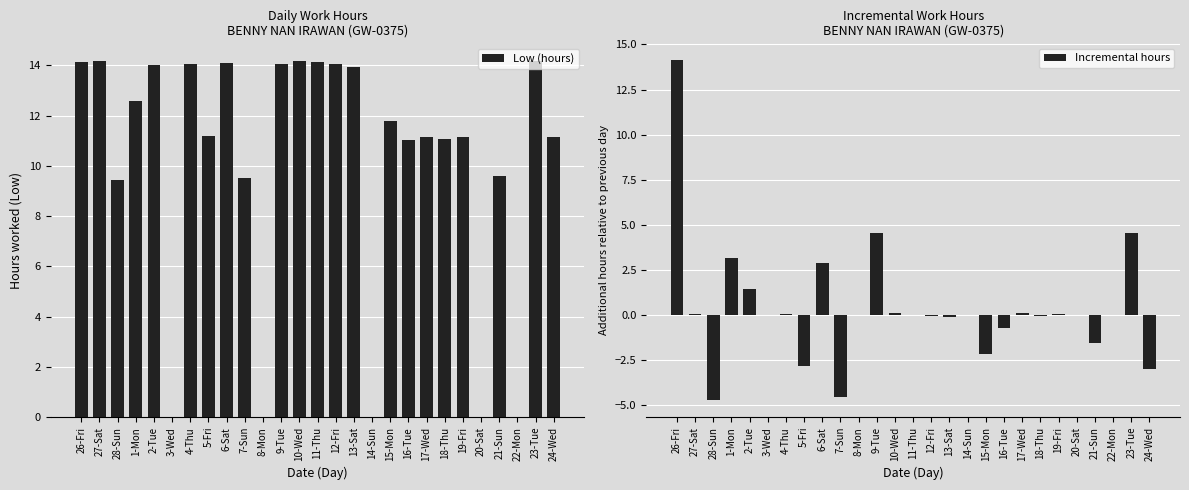

Reading right to left, extract all data points from this chart.

Low (hours): 11.1	14.2	0.0	9.6	0.0	11.2	11.1	11.2	11.0	11.8	0.0	13.9	14.1	14.1	14.2	14.1	0.0	9.5	14.1	11.2	14.1	0.0	14.0	12.6	9.4	14.2	14.1
Incremental hours: -3.0	4.6	0.0	-1.5	0.0	0.1	-0.1	0.1	-0.7	-2.2	0.0	-0.1	-0.1	-0.0	0.1	4.5	0.0	-4.6	2.9	-2.9	0.1	0.0	1.4	3.2	-4.7	0.1	14.1